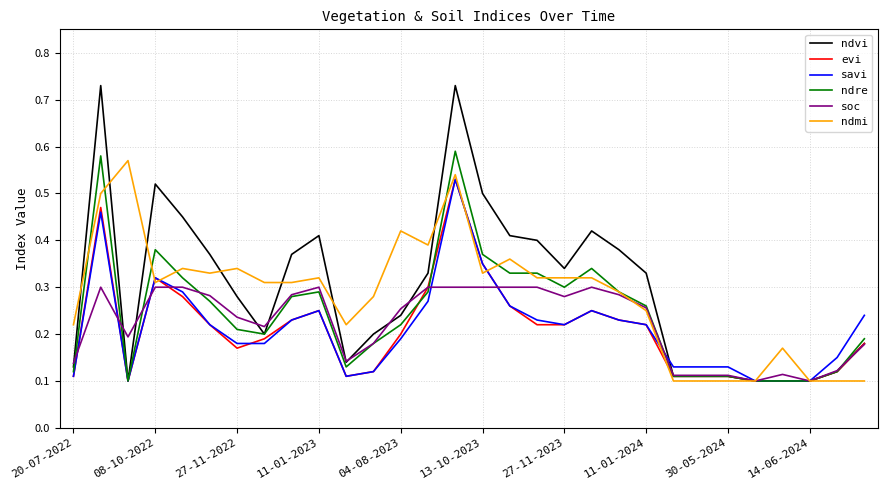

Which series has the widest spread of values?

ndvi